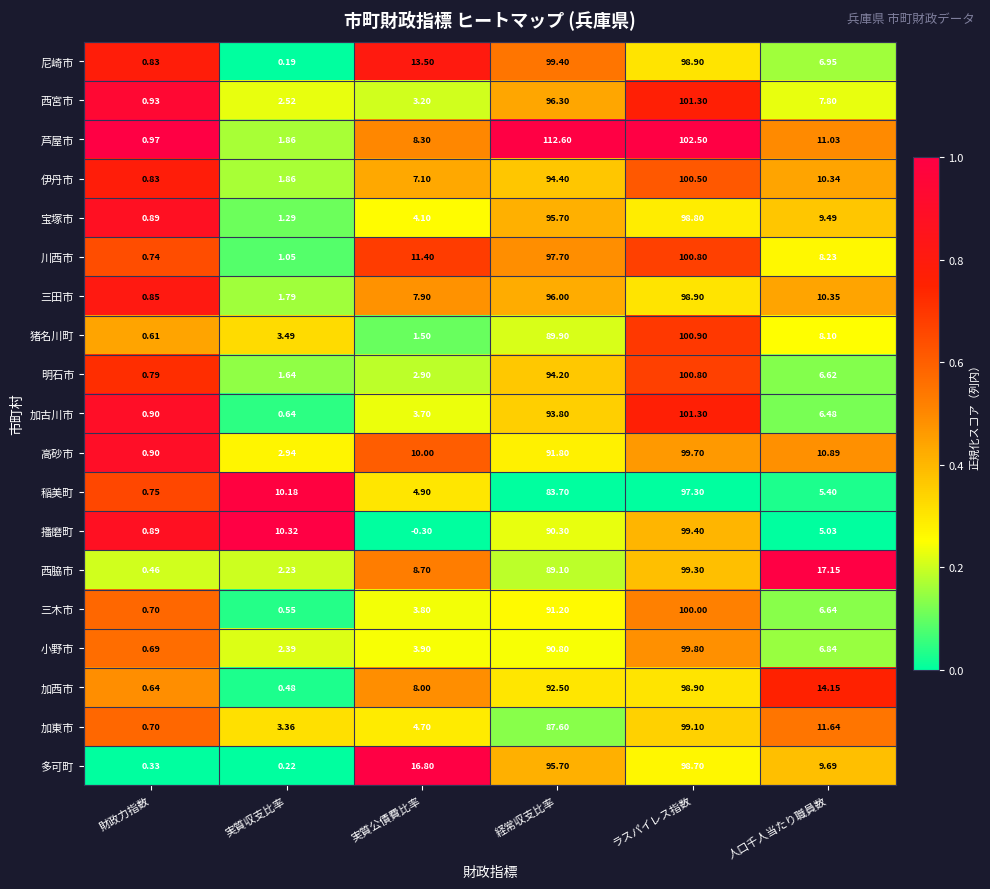

At which label does 伊丹市 first exceed 10?

経常収支比率